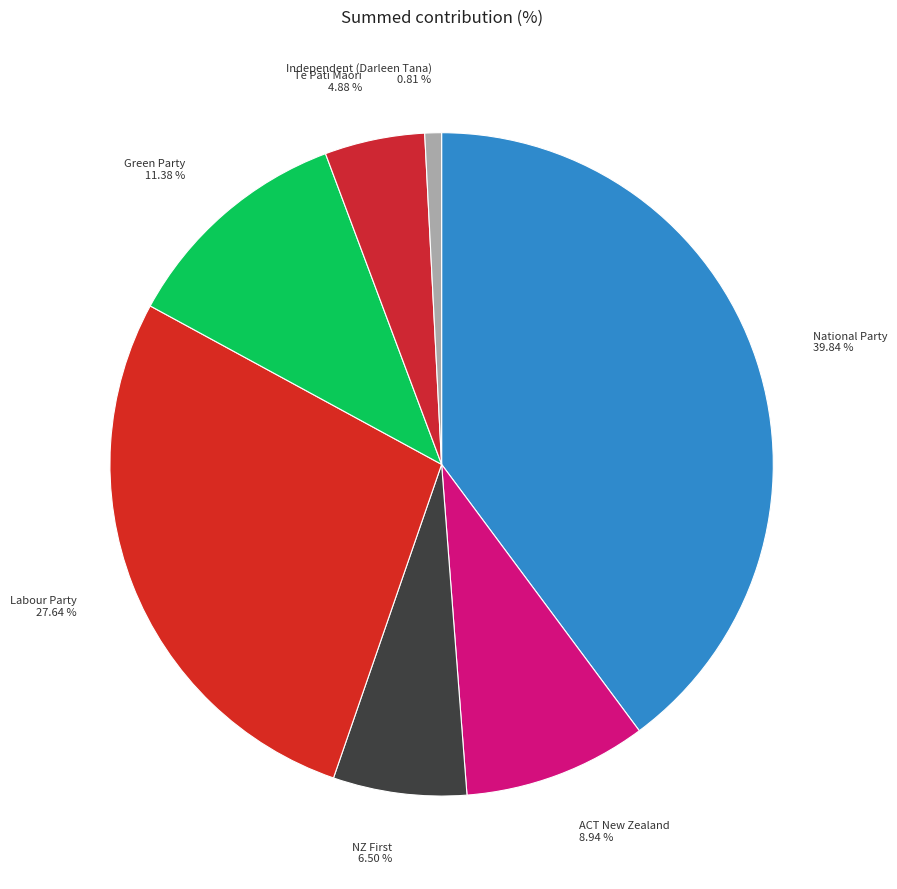

Rank the categories by value from lowest to highest.

Independent (Darleen Tana), Te Pāti Māori, NZ First, ACT New Zealand, Green Party, Labour Party, National Party